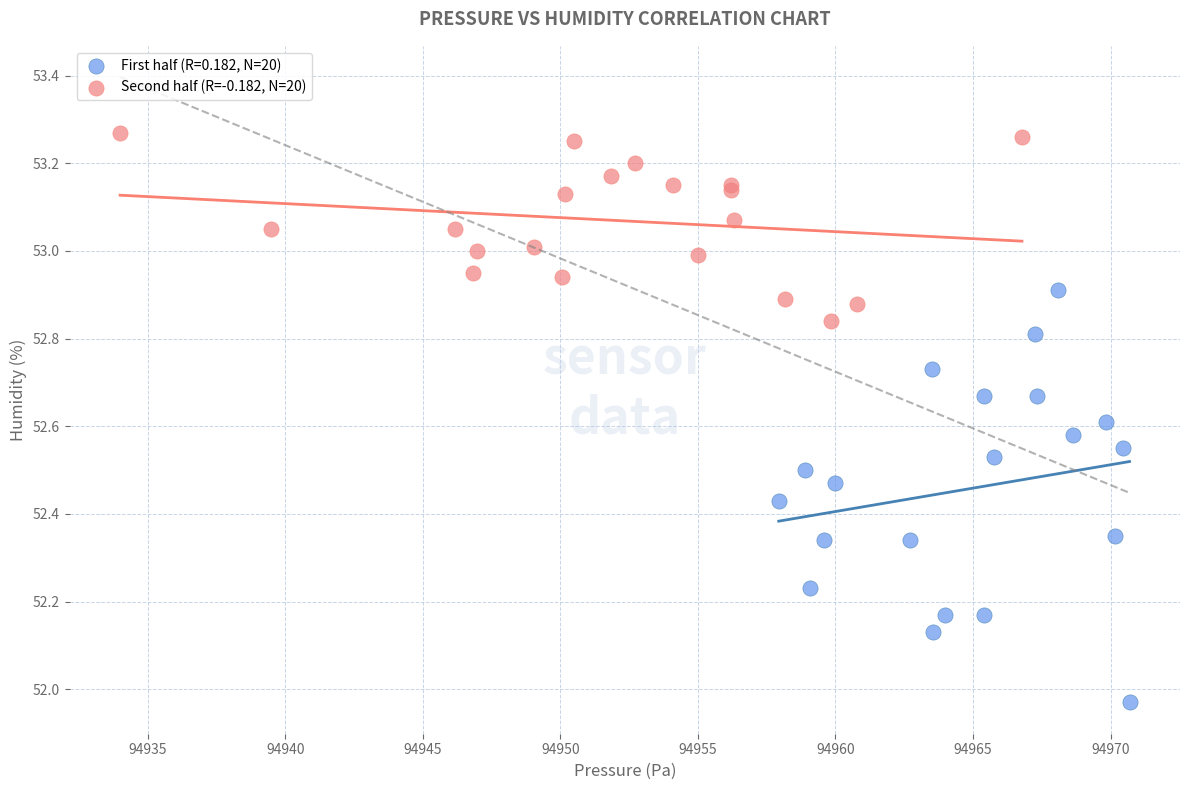

Which series reaches the minimum Y coordinate?

First half (R=0.182, N=20)